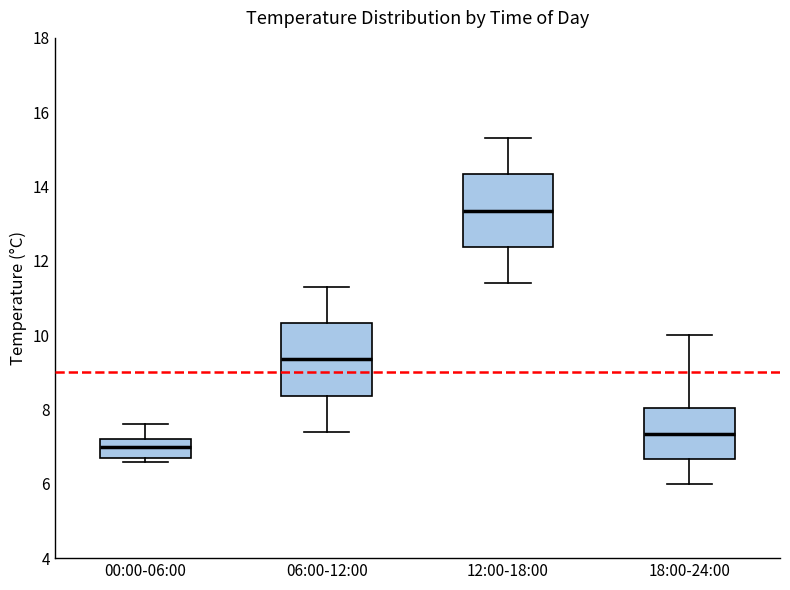

Where is the upper edge of the box for 00:00-06:00 on the y-axis? The values are not printed on the chart, so give them approximately, as read against the axis.

7.2